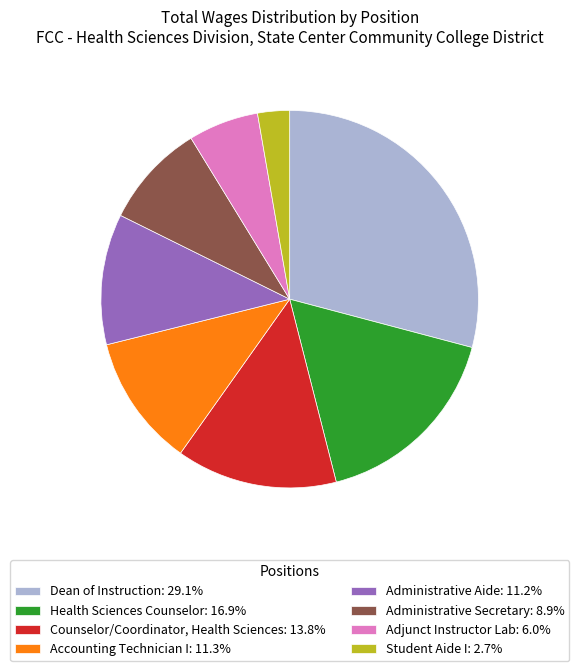

Do Adjunct Instructor Lab and Health Sciences Counselor together represent more than half of the pie?

No